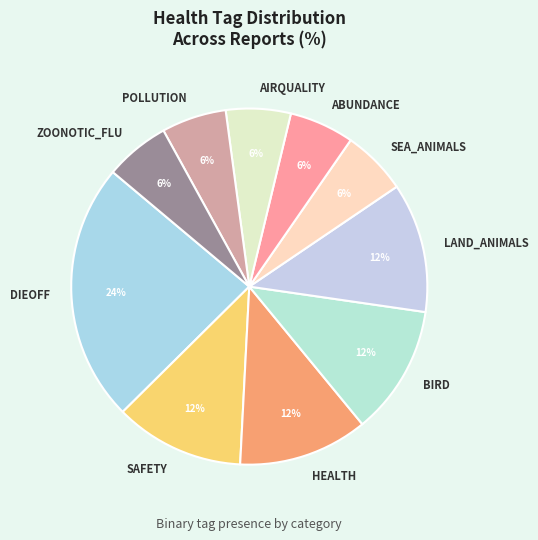

True or false: SEA_ANIMALS accounts for 12% of the total.

False